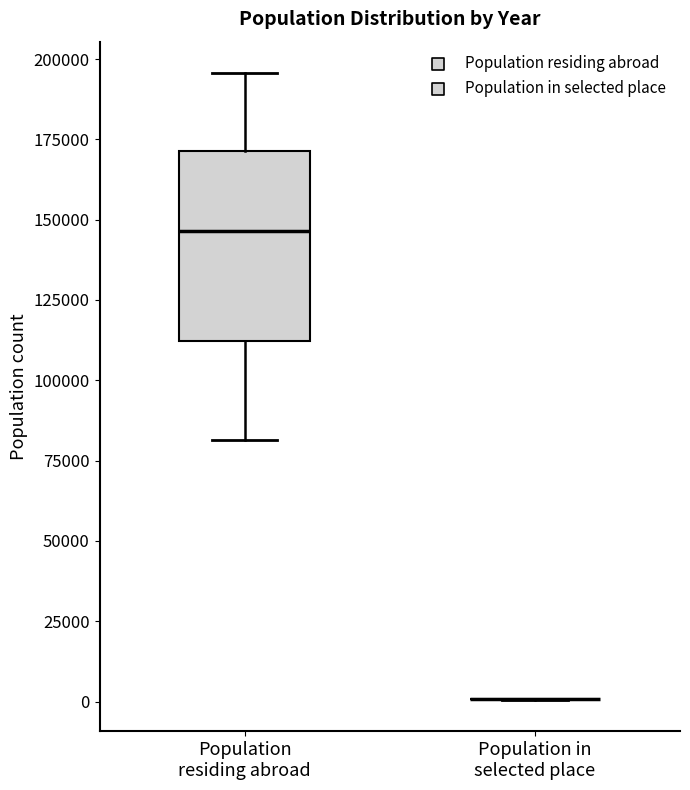

Reading left to right, read every box against the y-axis: the position of its median line, the range the box covers, and the ends of its whiskers. The values are not printed on the chart, so give them approximately, as read against the axis.

Population residing abroad: median 145000, box 110000 to 170000, whiskers 80000 to 195000
Population in selected place: box collapsed to a line at 0, whiskers 0 to 0